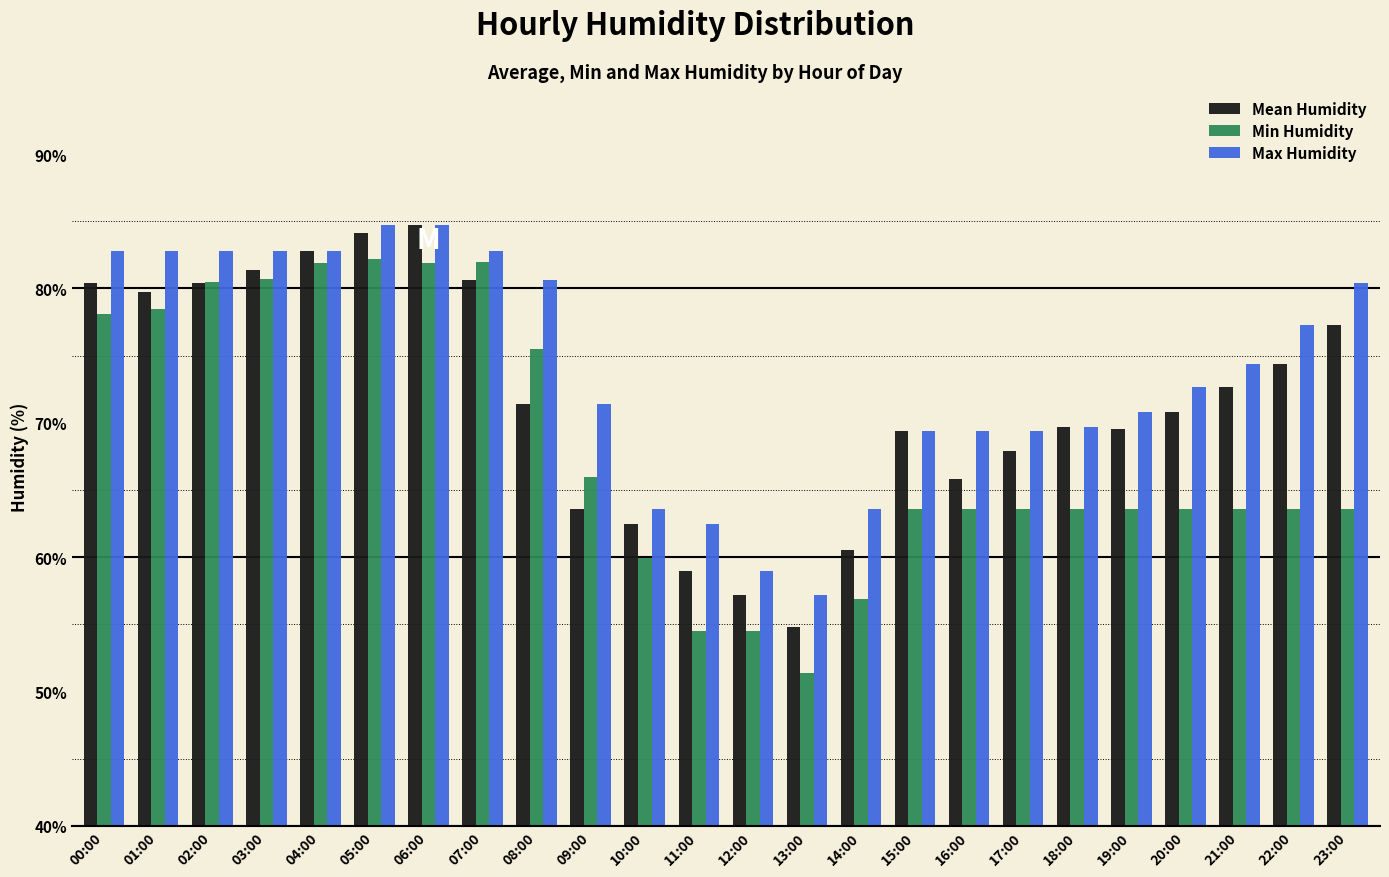

What is the total value across all series at 21:00?

210.7